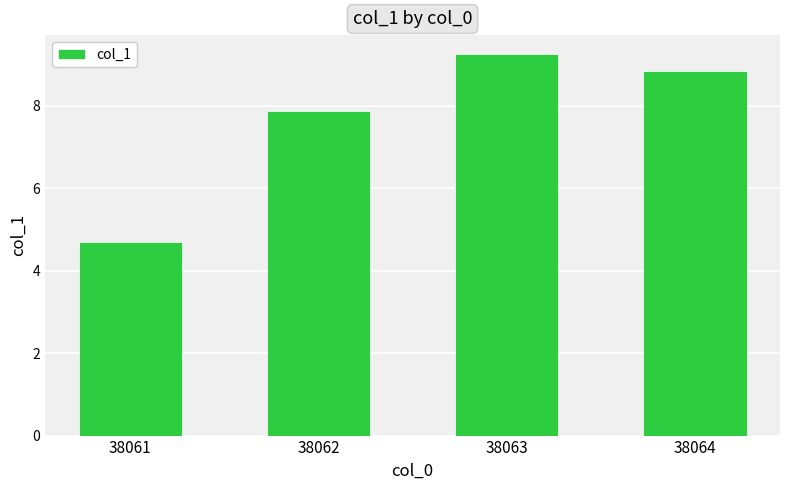

Between 38062 and 38064, which is larger?

38064